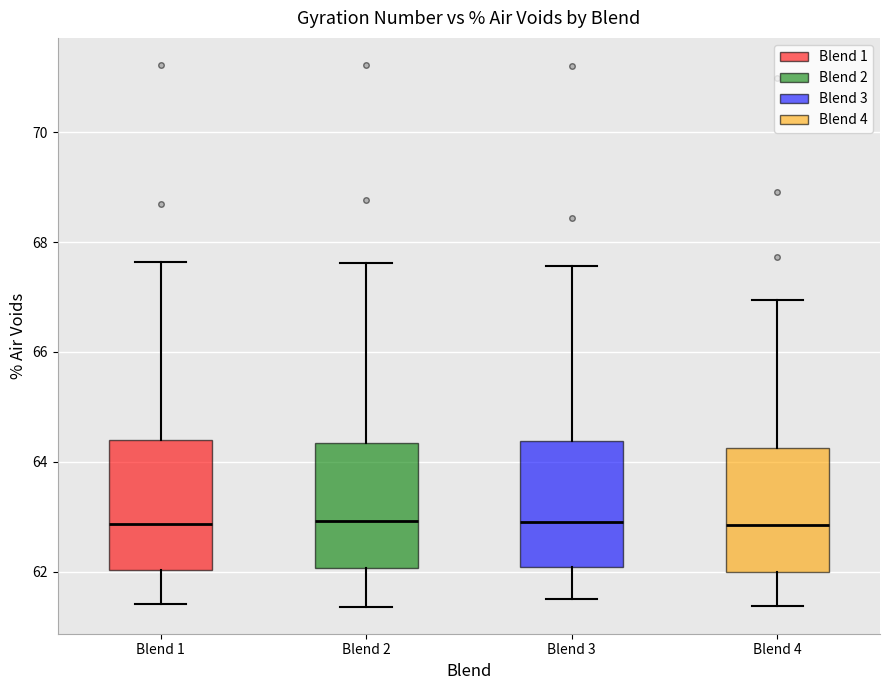

Reading left to right, read every box against the y-axis: the position of its median line, the range the box covers, and the ends of its whiskers. The values are not printed on the chart, so give them approximately, as read against the axis.

Blend 1: median 62.8, box 62.0 to 64.4, whiskers 61.4 to 67.6
Blend 2: median 63.0, box 62.0 to 64.4, whiskers 61.4 to 67.6
Blend 3: median 63.0, box 62.0 to 64.4, whiskers 61.4 to 67.6
Blend 4: median 62.8, box 62.0 to 64.2, whiskers 61.4 to 67.0